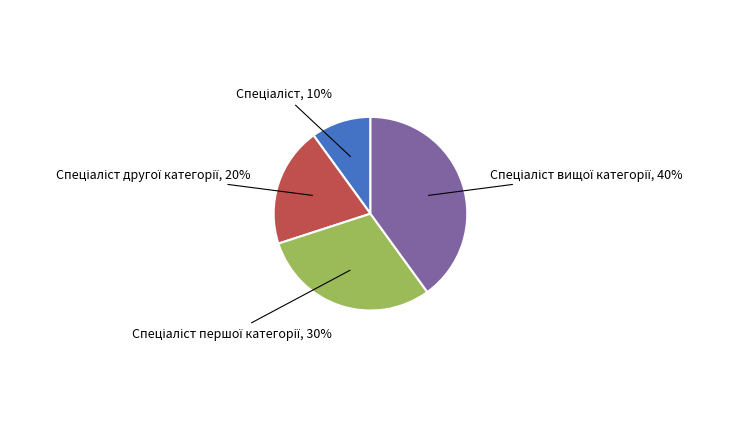

Does any single category account for the majority?

No